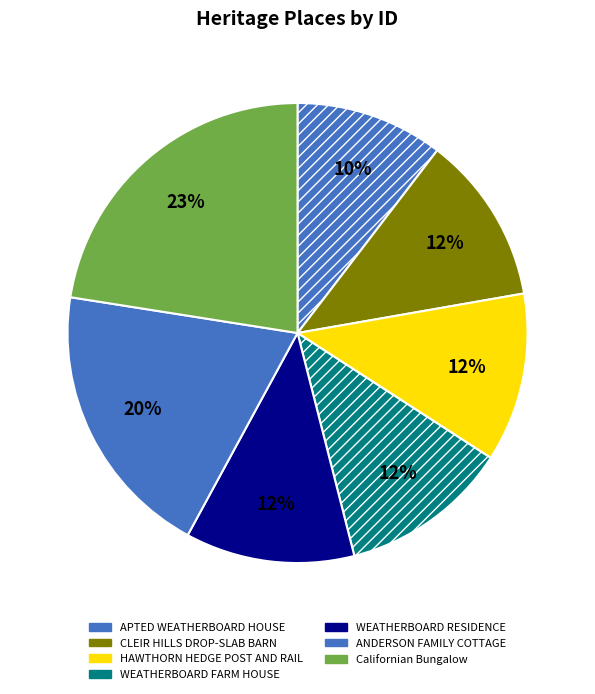

Which category has the biggest portion of the pie?

Californian Bungalow